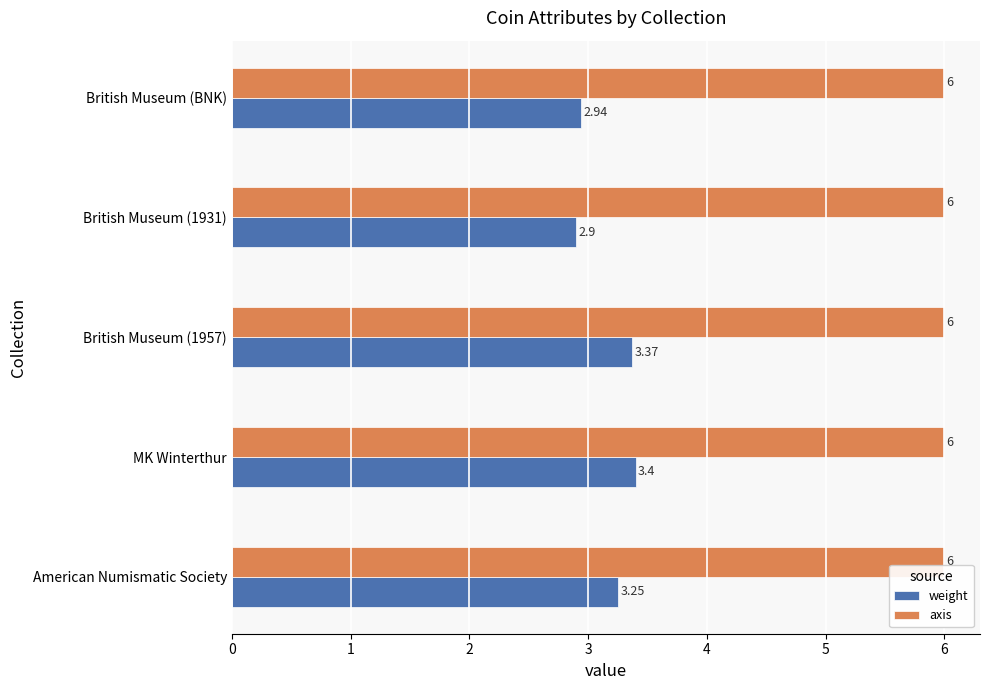

Which series has the widest spread of values?

weight